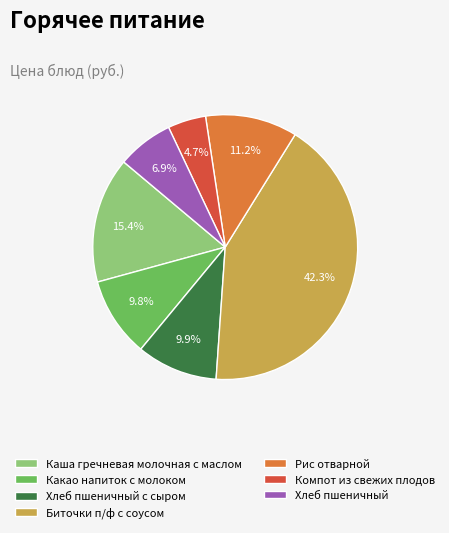

To the nearest percent, what is the difference between the largest and smallest slice percentages?

38%